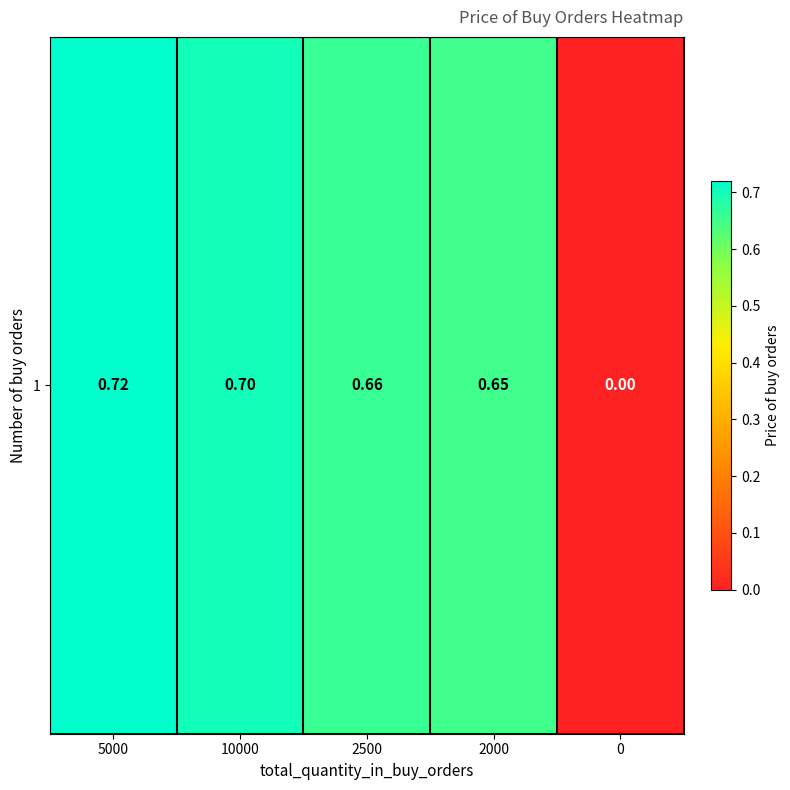

Is it true that the value at 10000 is 1.1?

False